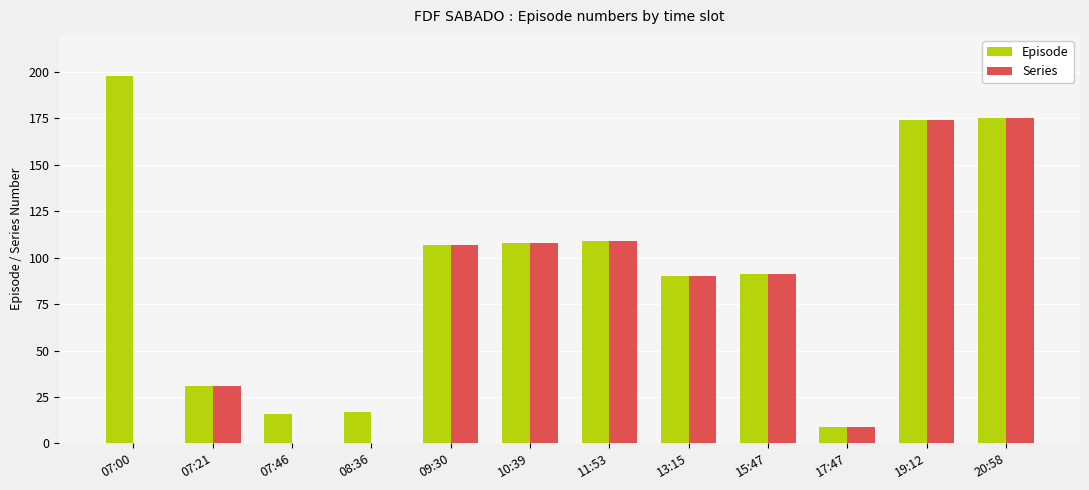

Between 08:36 and 19:12, which series saw the biggest shift?

Series